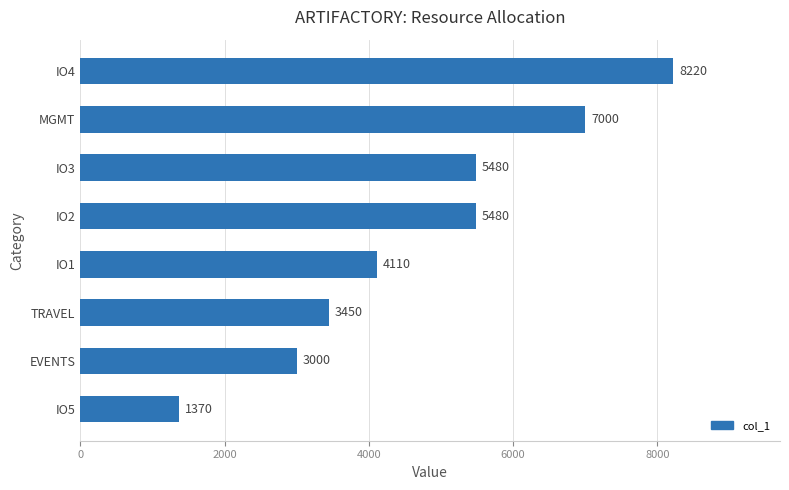

Which has a higher value, IO4 or IO1?

IO4